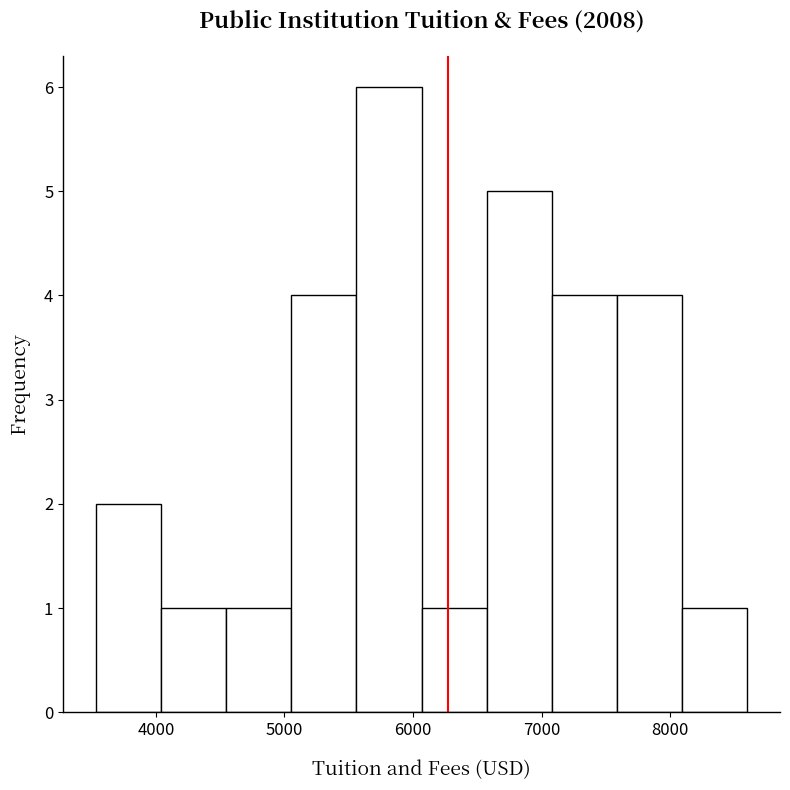

How tall is the bar that spans 7600 to 8100 on the x-axis? Neither the bar edges nor the heights are printed on the chart, so give them approximately, as read against the axes.

4